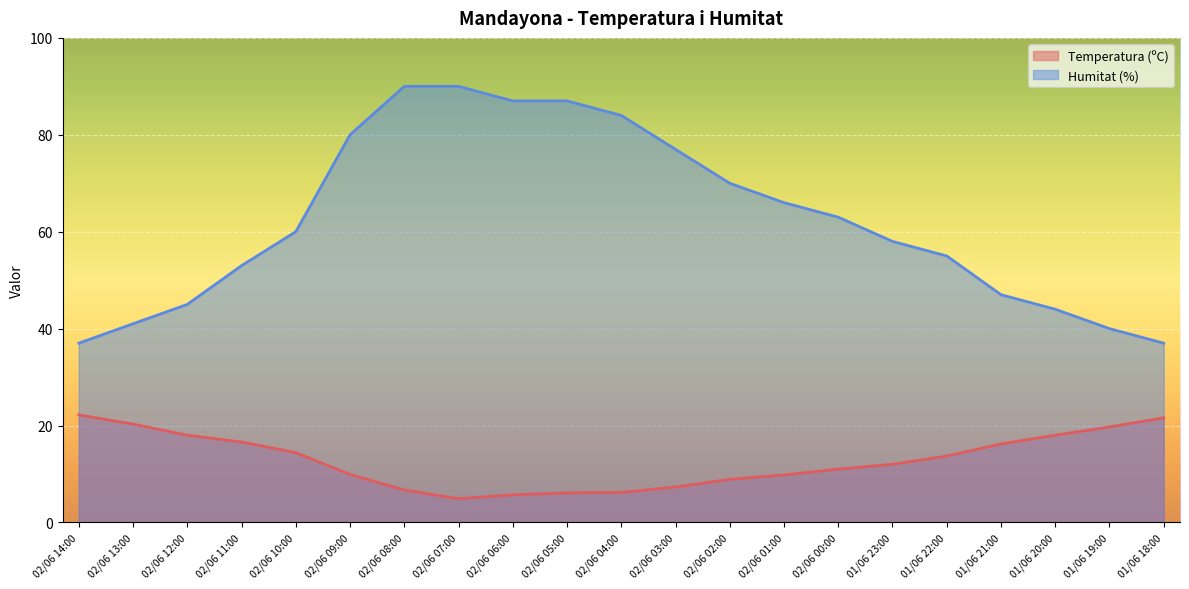

What is the sum of the Temperatura (ºC) values at 02/06 05:00 and 01/06 21:00?

22.3